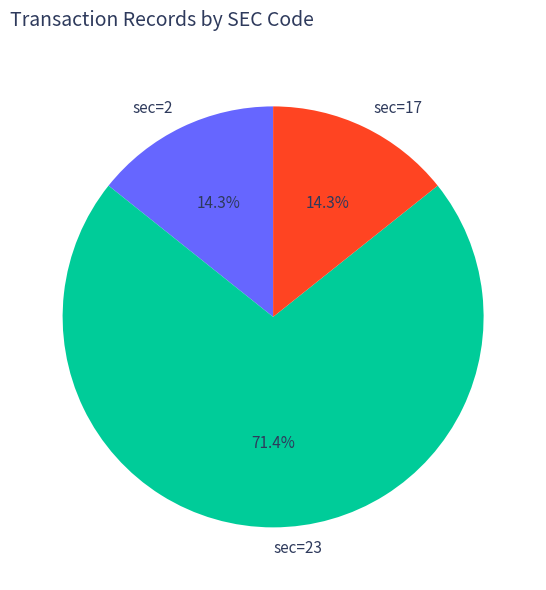

Which slice represents more than half of the pie?

sec=23